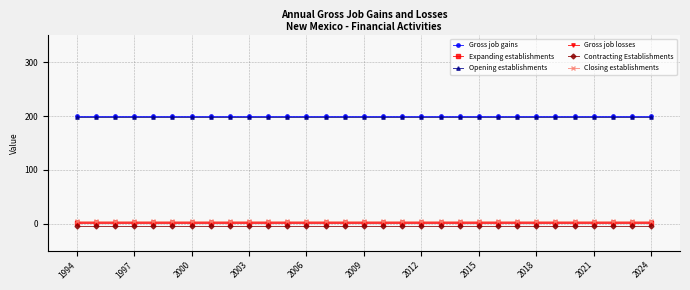

At which label is Closing establishments closest to 6?

1994